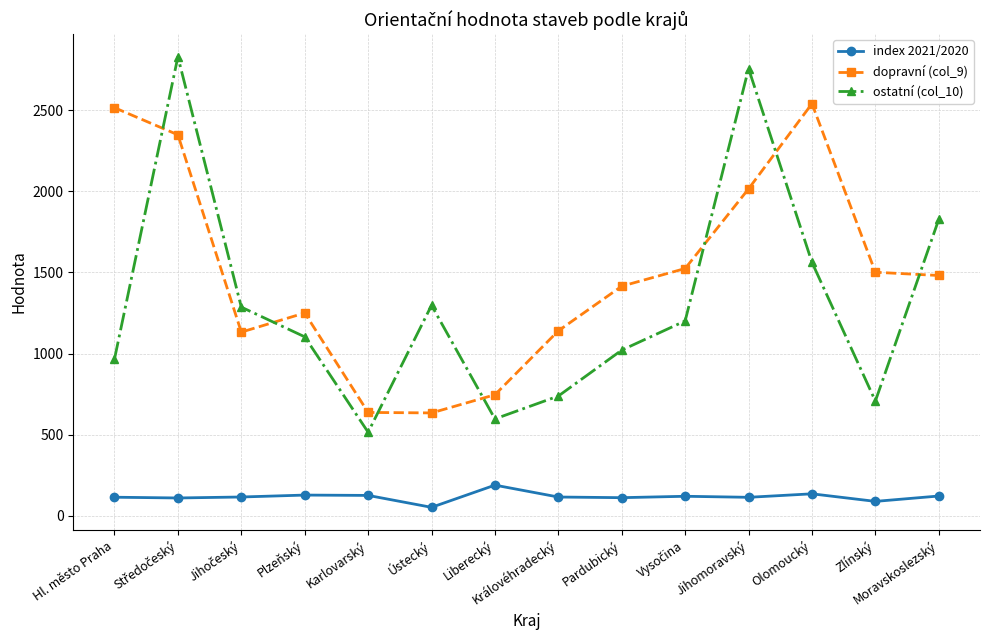

What is the sum of all index 2021/2020 values?

1641.9